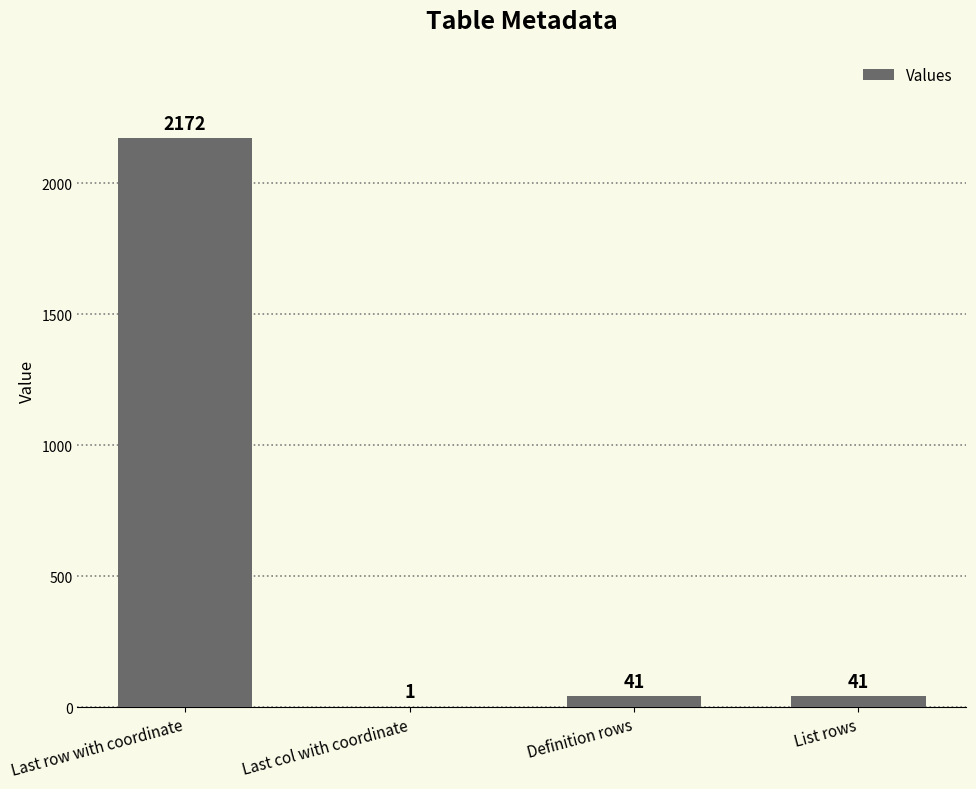

What is the average value?

564